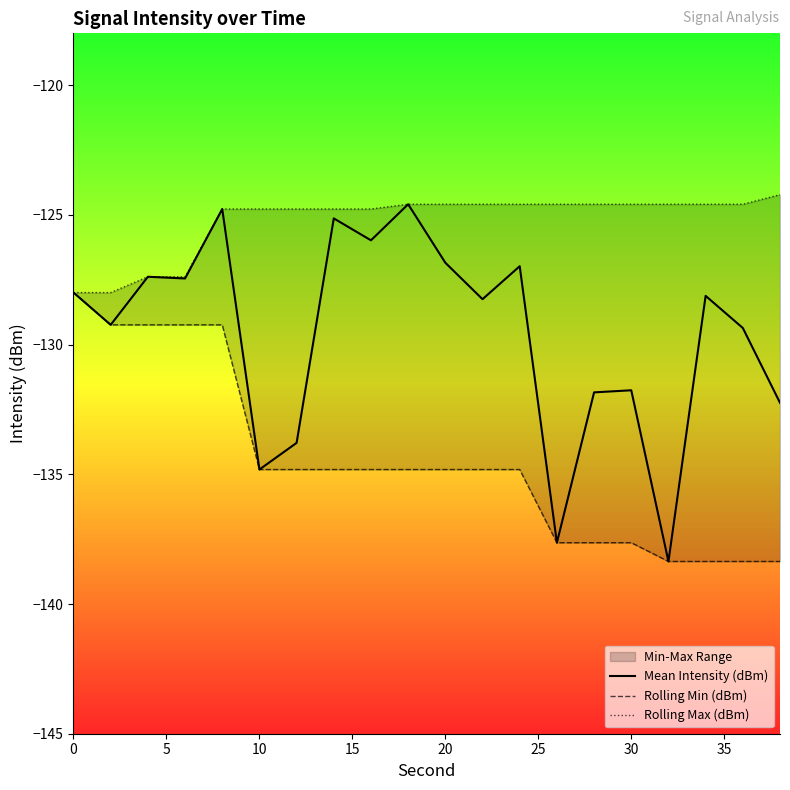

True or false: Mean Intensity (dBm) has a value of -131.8 at 30.

True